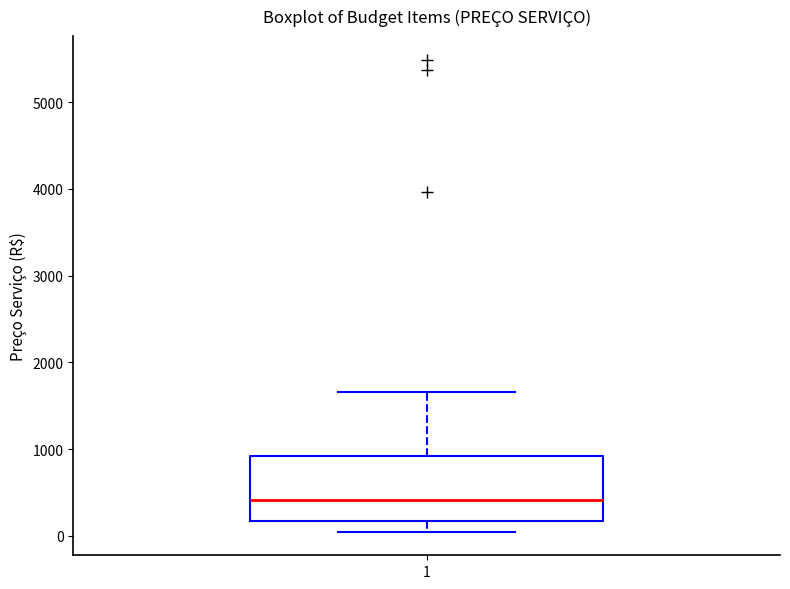

Read this box plot against the y-axis: the position of the median line, the range covered by the box, and the ends of both whiskers. The values are not printed on the chart, so give them approximately, as read against the axis.

median 400, box 200 to 900, whiskers 0 to 1700